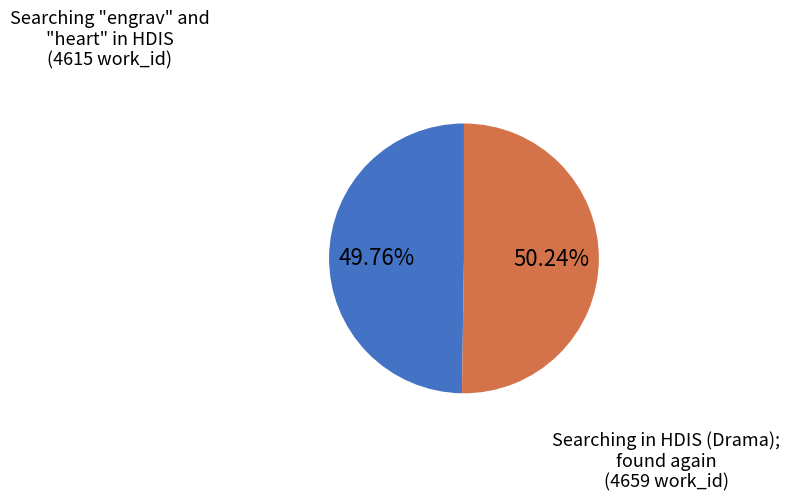

To the nearest percent, what is the combined percentage of Searching in HDIS (Drama); found again and Searching "engrav" and "heart" in HDIS?

100%